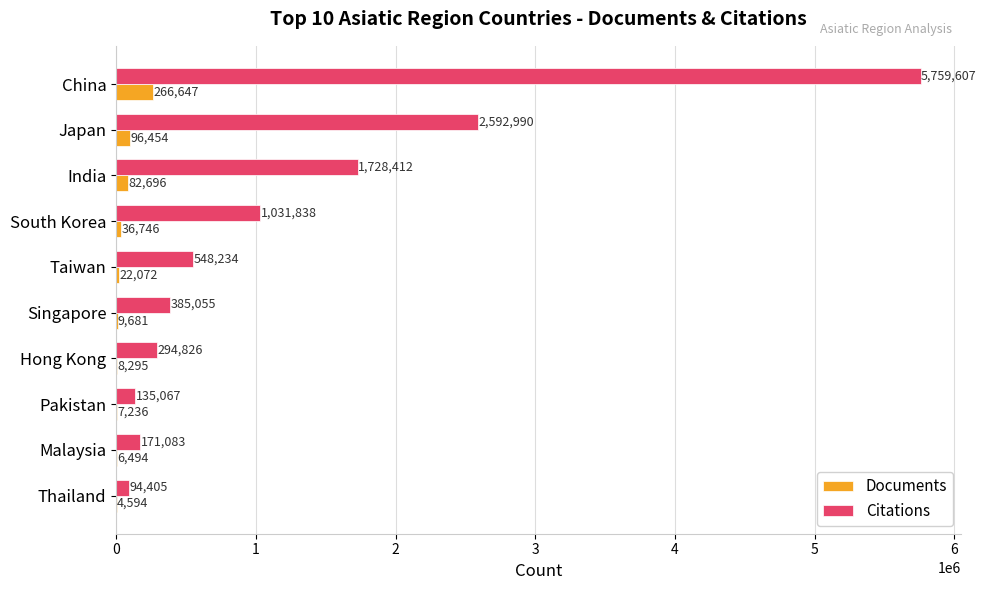

Which series has the largest range (max minus min)?

Citations